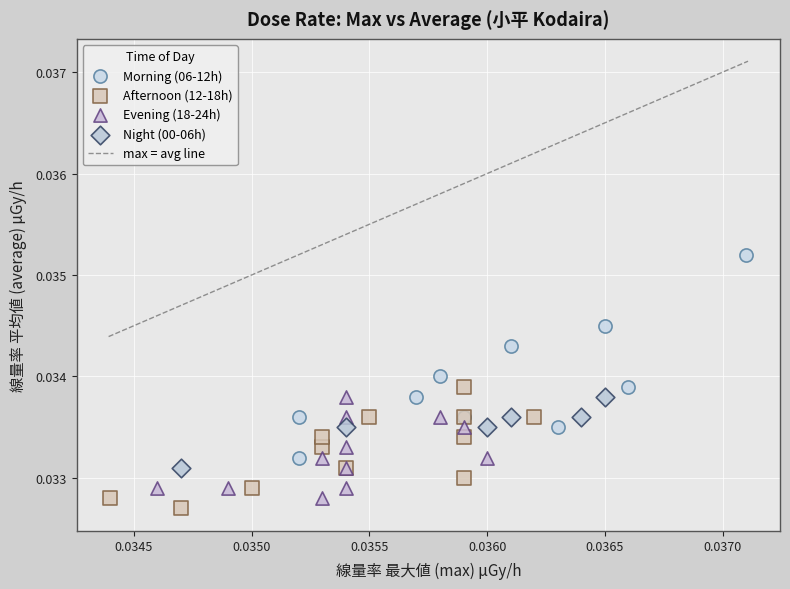

Which series reaches the maximum Y coordinate?

Morning (06-12h)